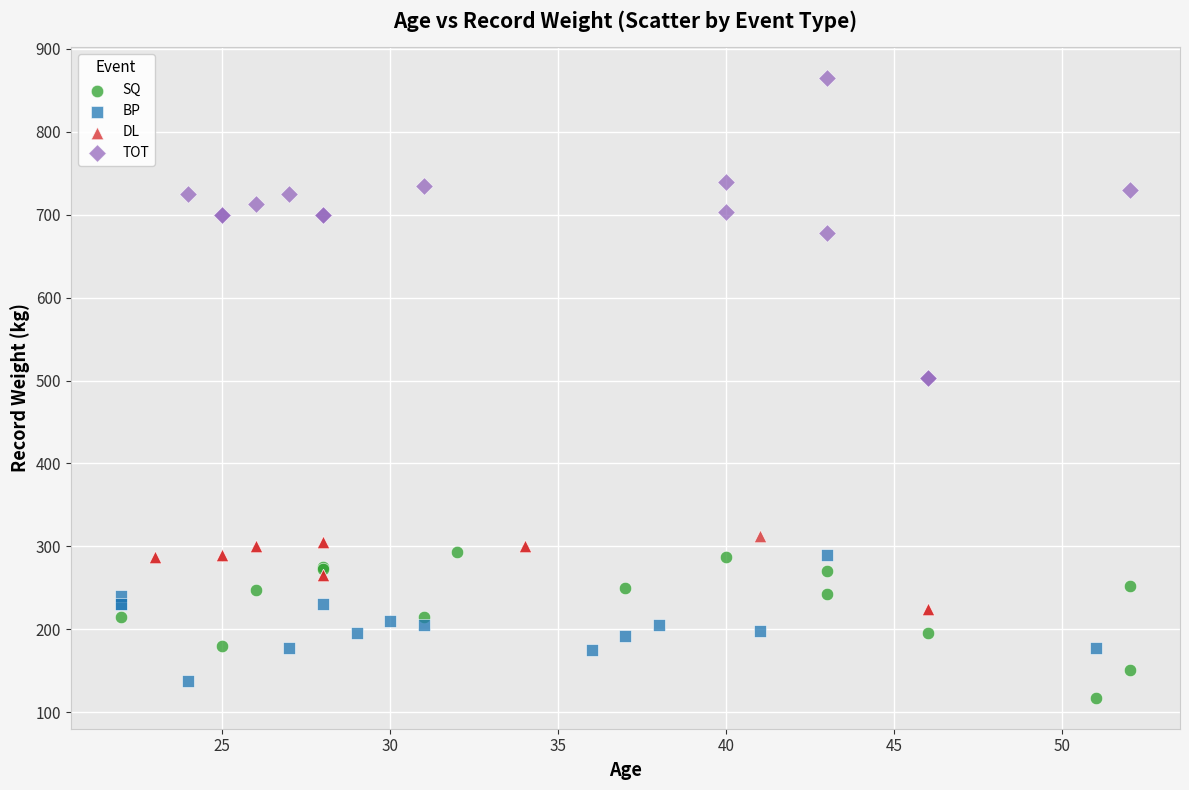

Which series has the largest Y range (max minus min)?

TOT